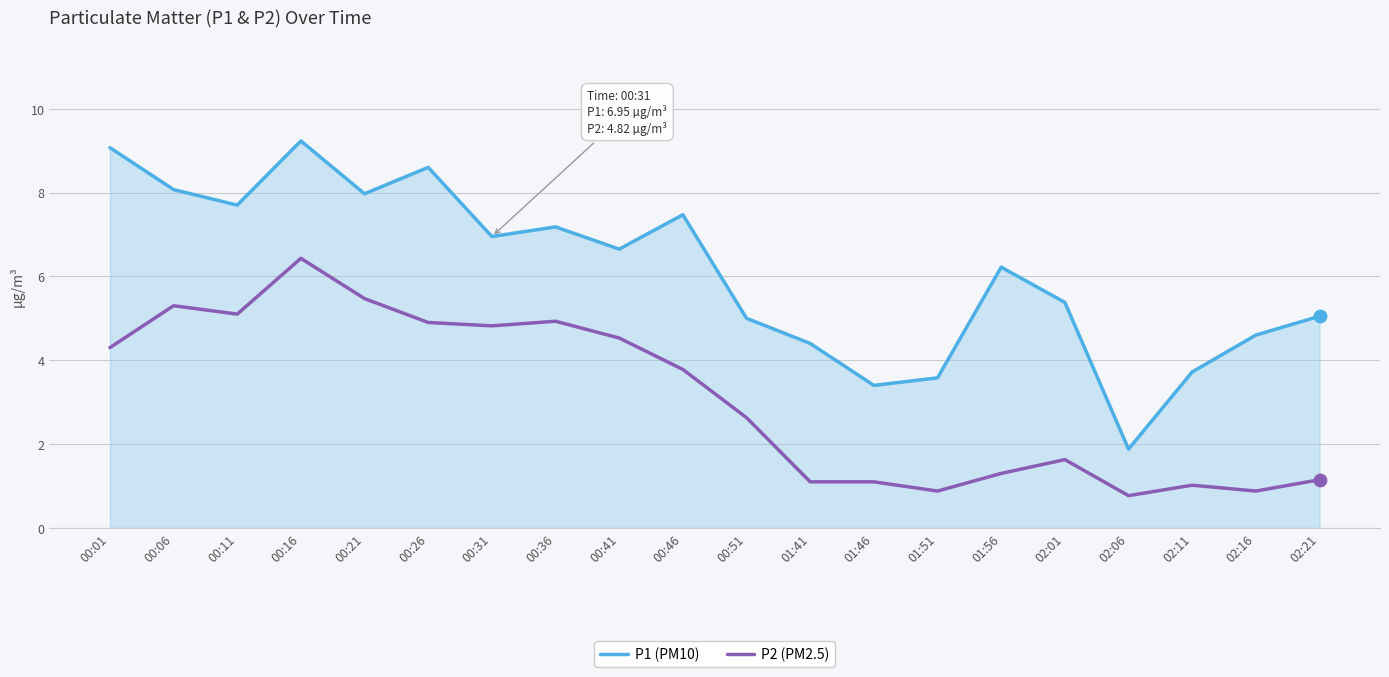

What are all the series names shown in the legend?

P1 (PM10), P2 (PM2.5)